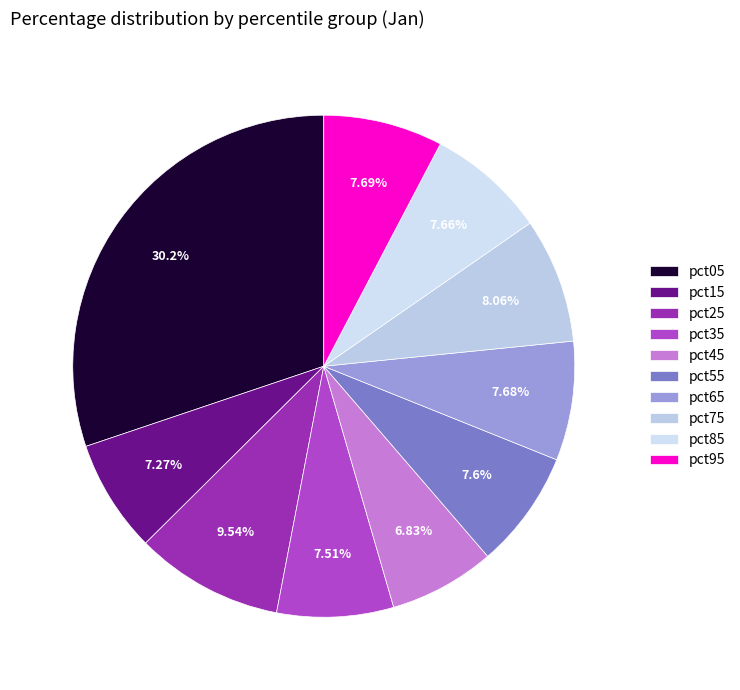

What is the smallest slice in the pie chart?

pct45